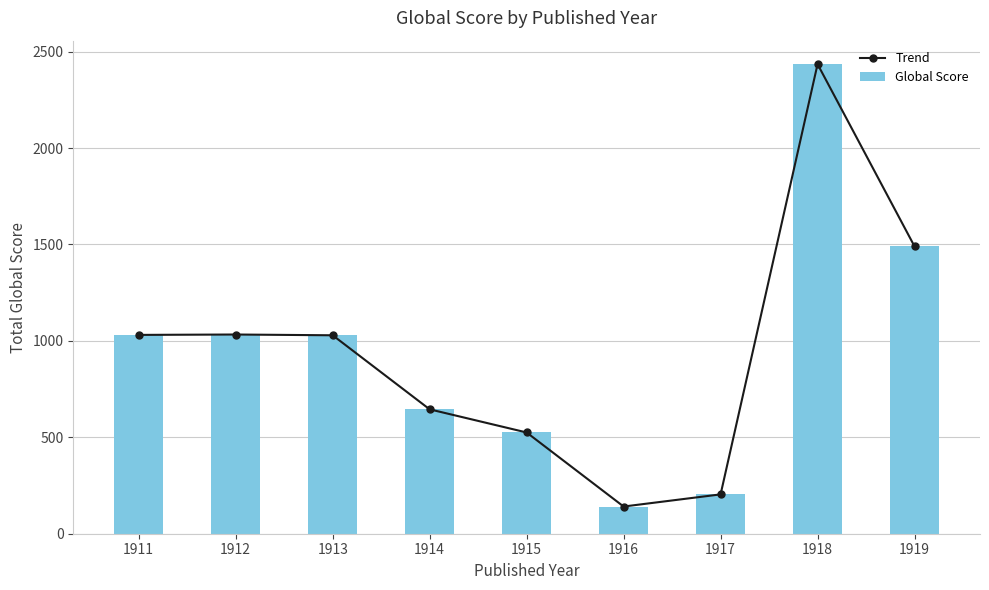

Which series has the widest spread of values?

Trend